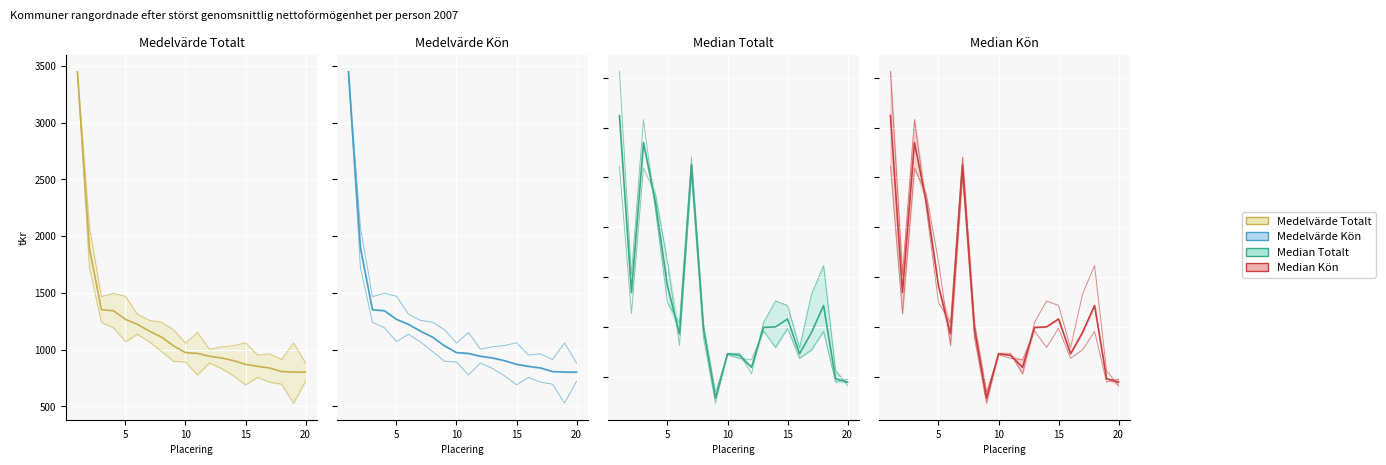

What is the highest value of the Kvinnor (Median) series?

713